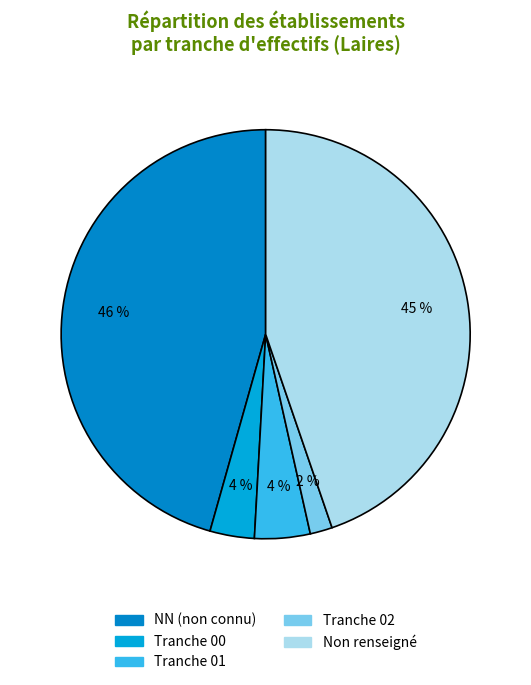

To the nearest percent, what is the average slice percentage?

20%